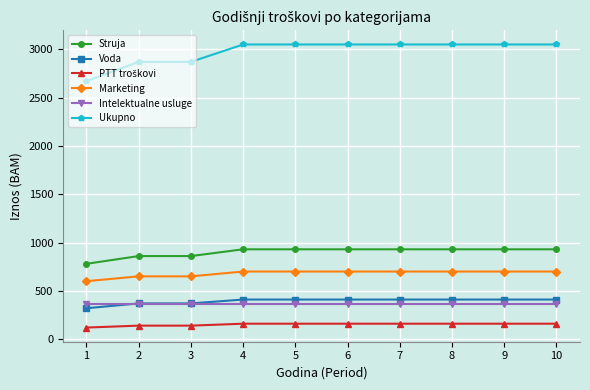

Does the chart display data point markers on the line(s)?

Yes